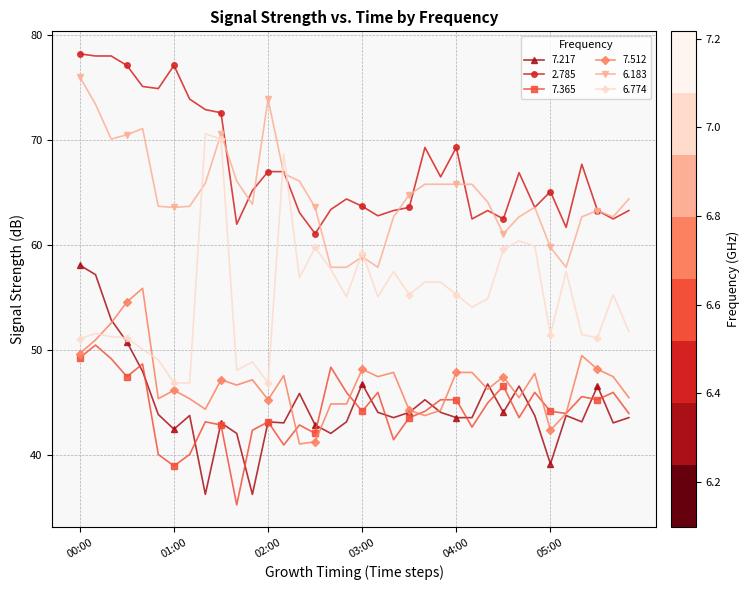

What is the value of the 6.774 point at the 25th from the left?

55.3